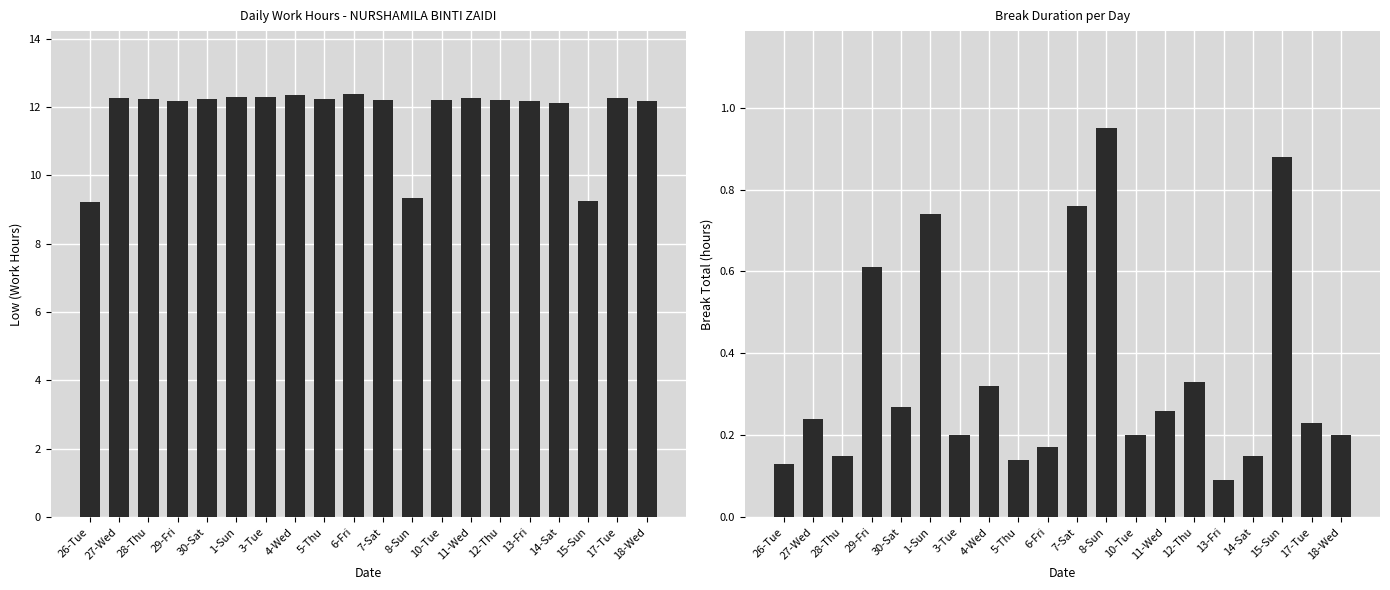

Between 10-Tue and 28-Thu, which is larger?

28-Thu